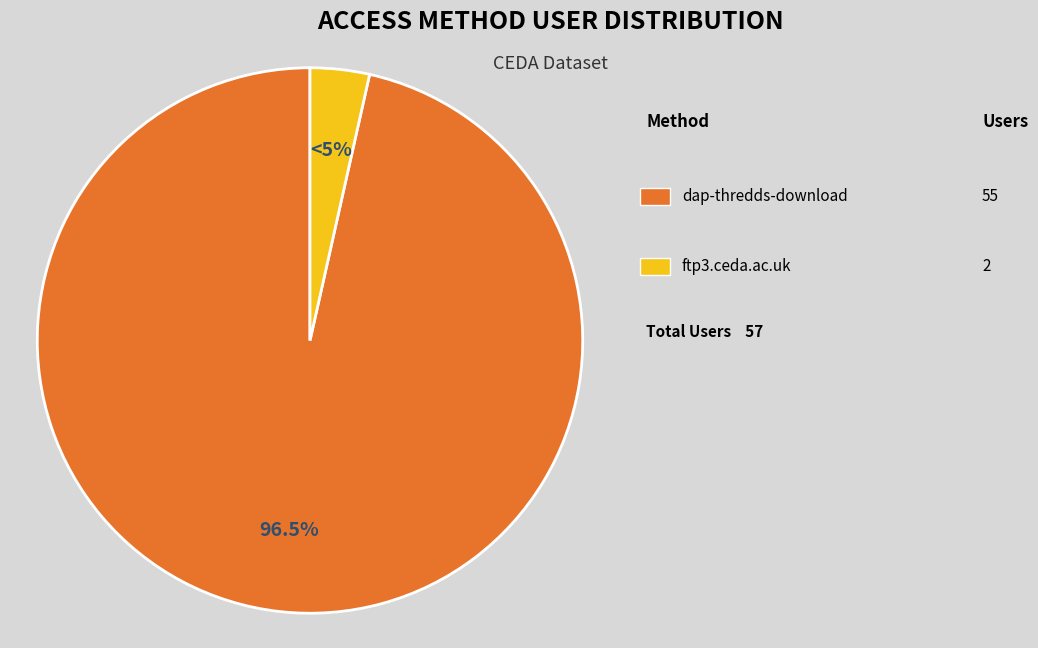

True or false: ftp3.ceda.ac.uk accounts for 17% of the total.

False